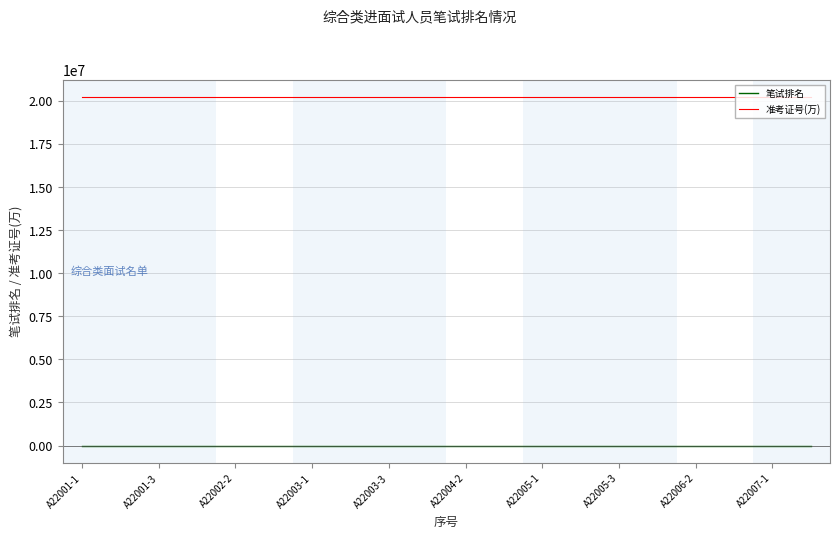

What is the maximum value for 准考证号(万)?

20221153.0